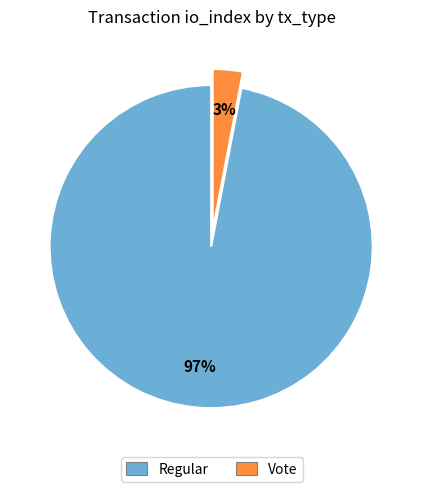

Combined, do Regular and Vote account for over 50%?

Yes